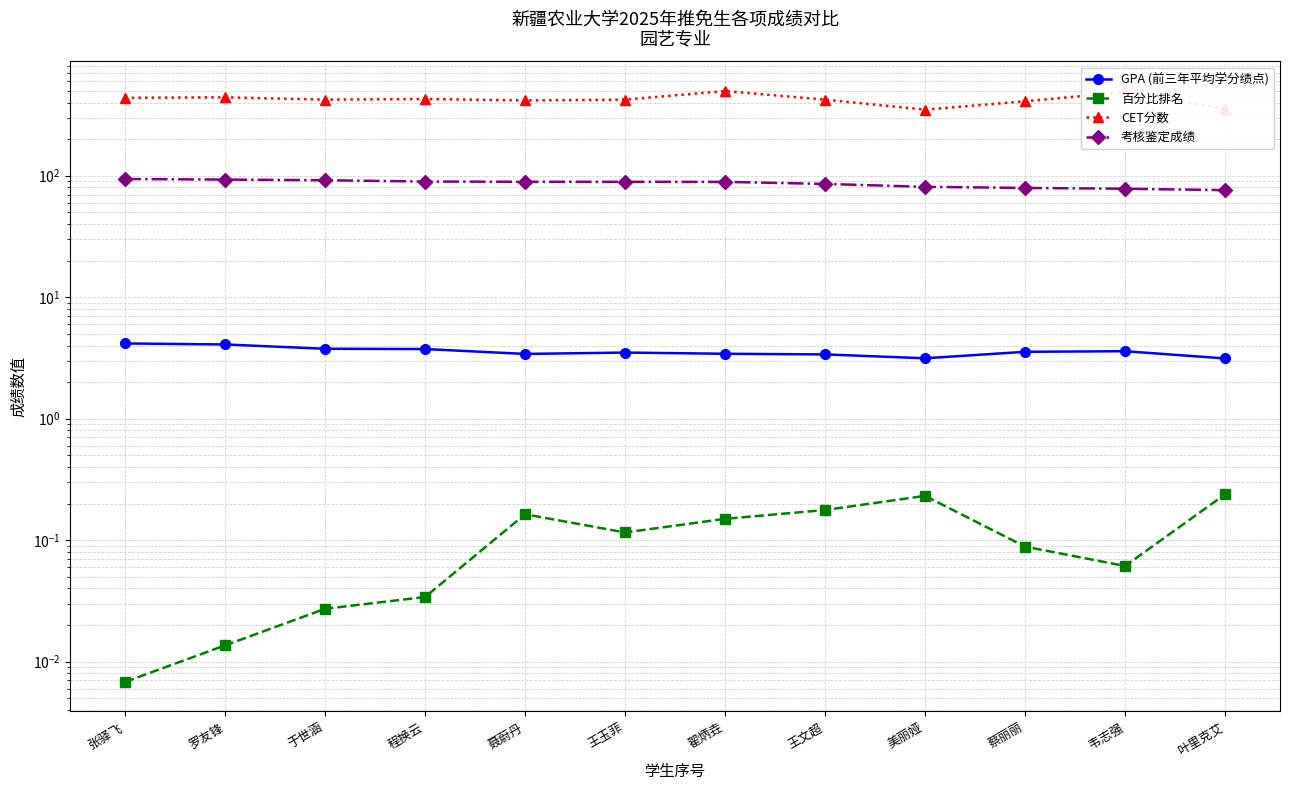

What are all the series names shown in the legend?

GPA (前三年平均学分绩点), 百分比排名, CET分数, 考核鉴定成绩